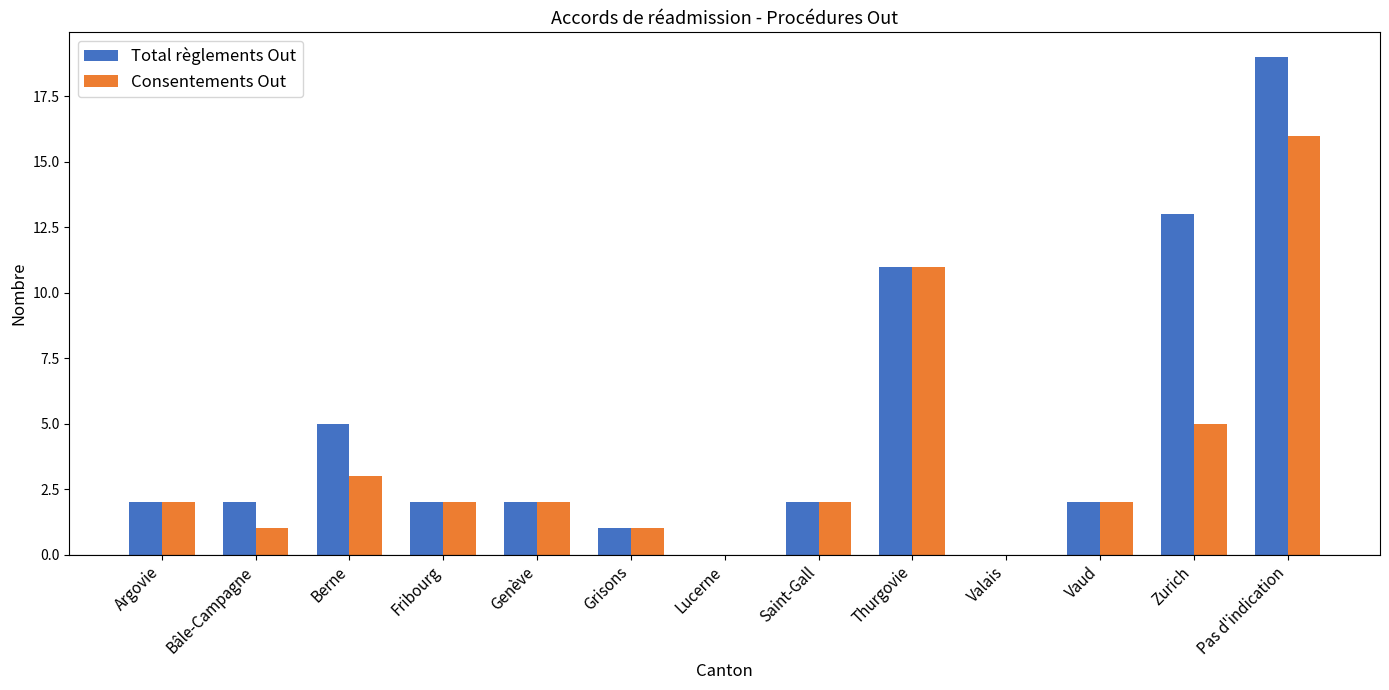

Which category has the highest value in the Consentements Out series?

Pas d'indication